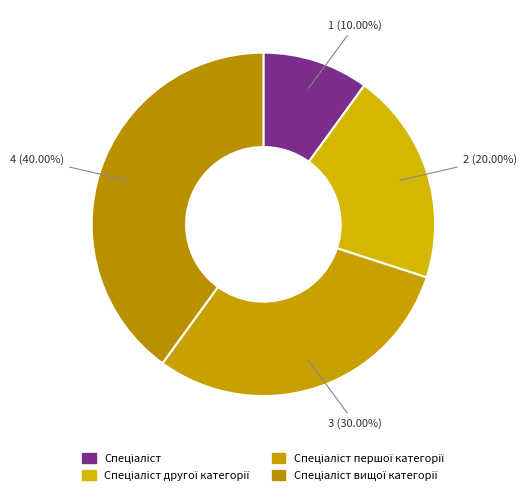

True or false: Спеціаліст вищої категорії accounts for 54% of the total.

False